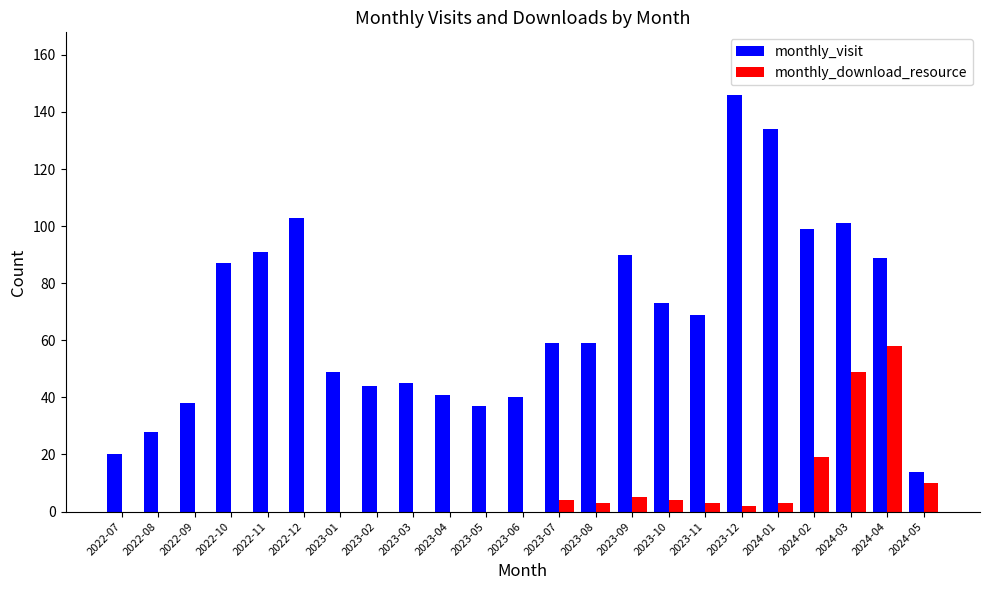

What is the difference between the monthly_download_resource values at 2024-03 and 2023-05?

49